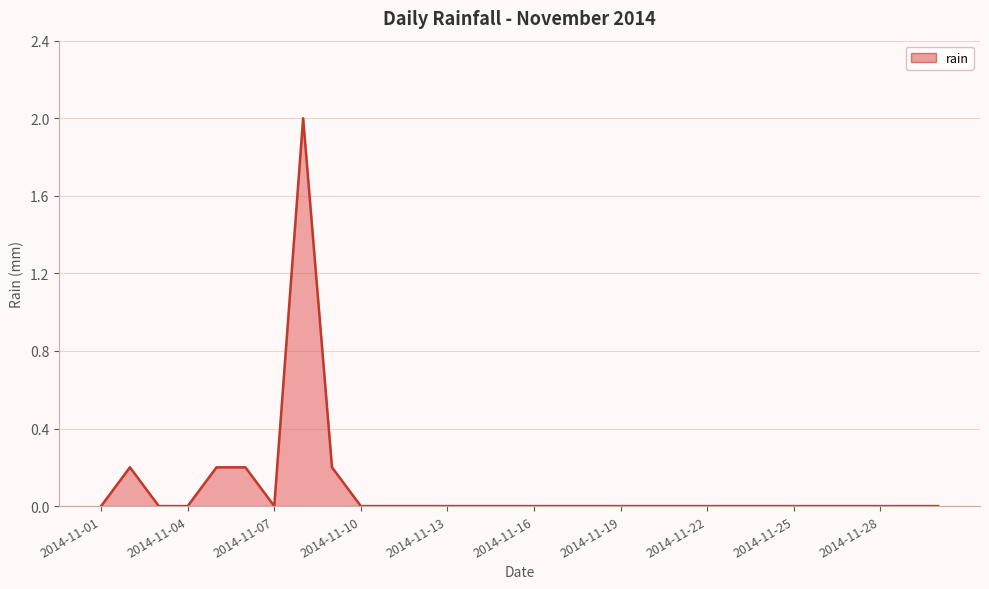

What is the difference between the maximum and minimum values?

2.0